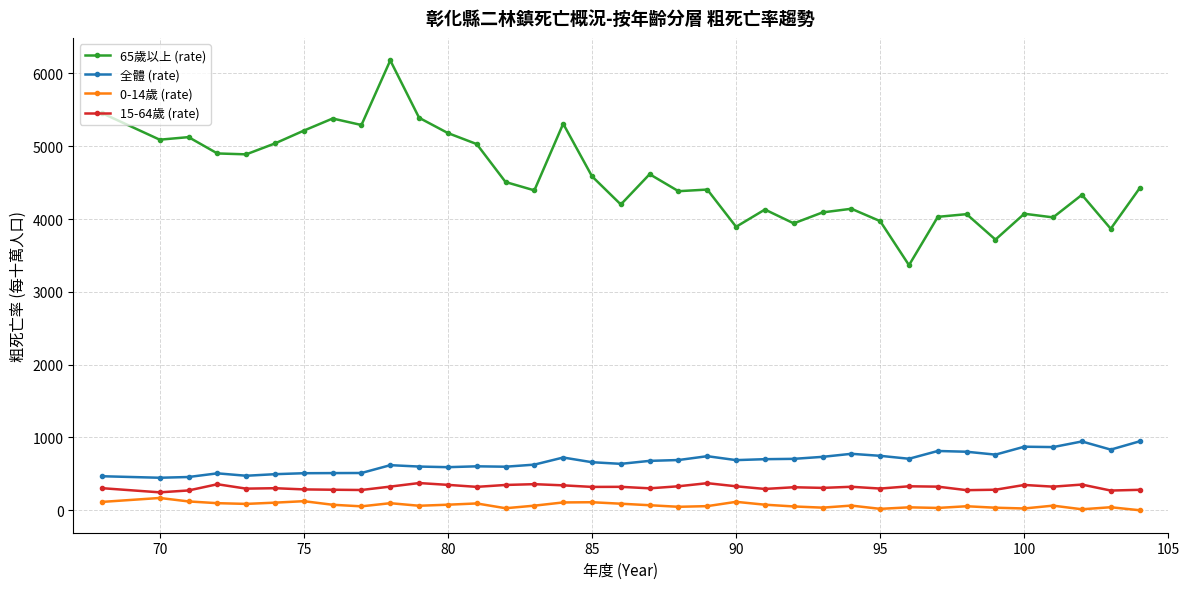

What is the value of the 65歲以上 (rate) point at the 5th from the left?

4888.9